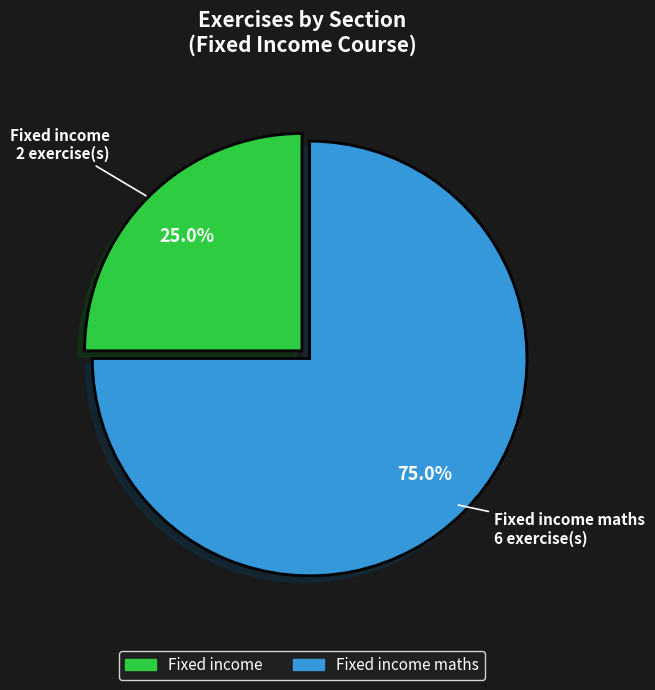

Count the number of slices in the pie.

2